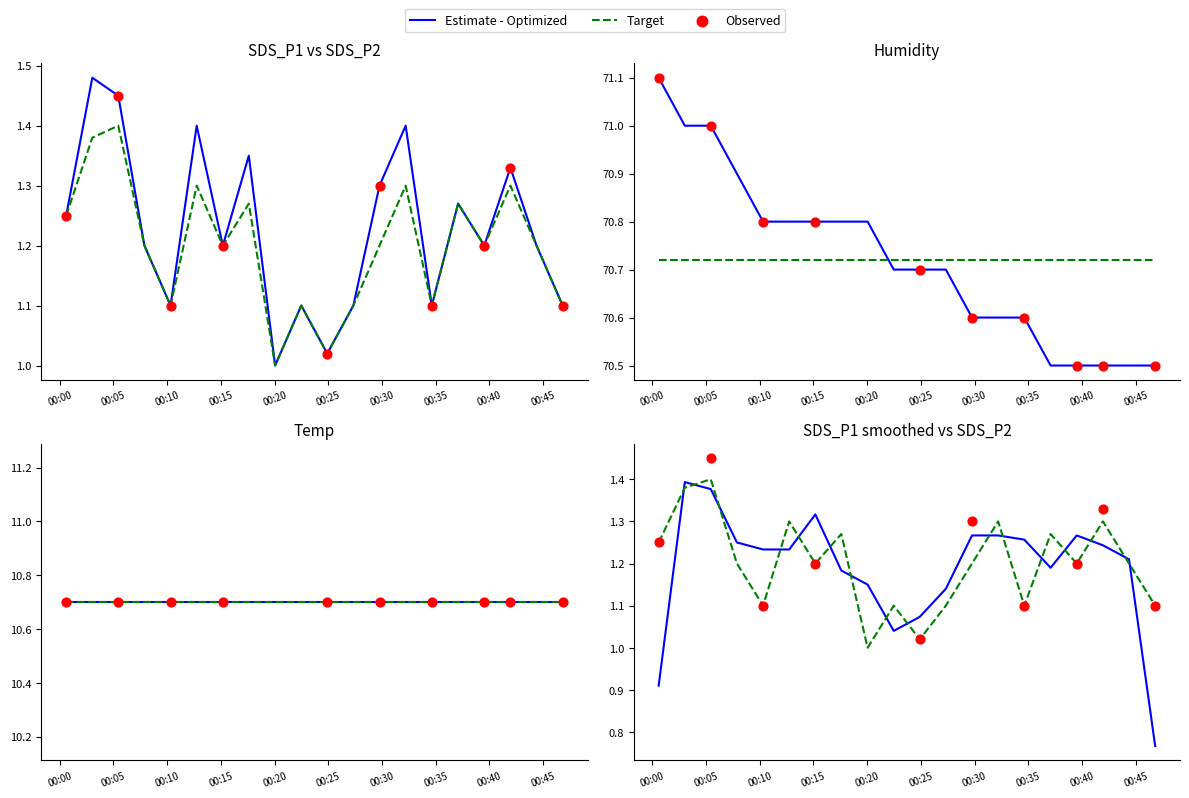

Which series has the widest spread of Y values?

Humidity